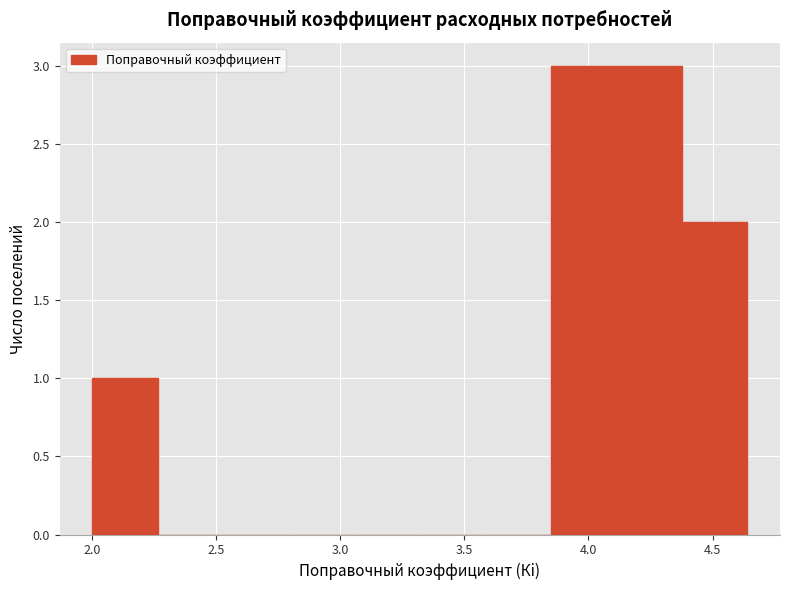

Reading left to right, list every bar in this chart as the range it spans on the x-axis followed by its height. Neither the bar edges nor the heights are printed on the chart, so give them approximately, as read against the axes.

2.00 to 2.25: 1
2.25 to 2.55: 0
2.55 to 2.80: 0
2.80 to 3.05: 0
3.05 to 3.30: 0
3.30 to 3.60: 0
3.60 to 3.85: 0
3.85 to 4.10: 3
4.10 to 4.40: 3
4.40 to 4.65: 2